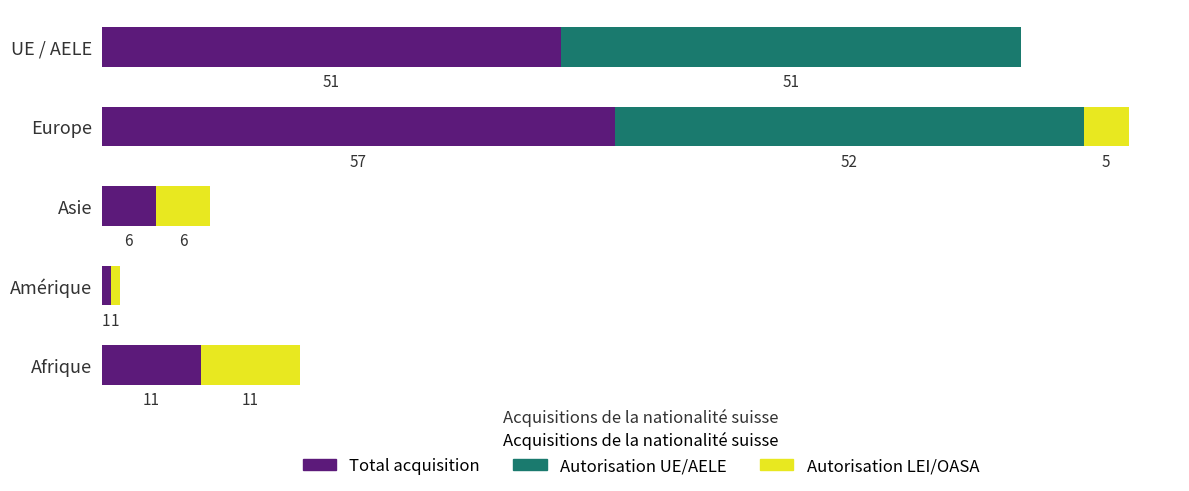

At which label is Total acquisition closest to 29?

Afrique